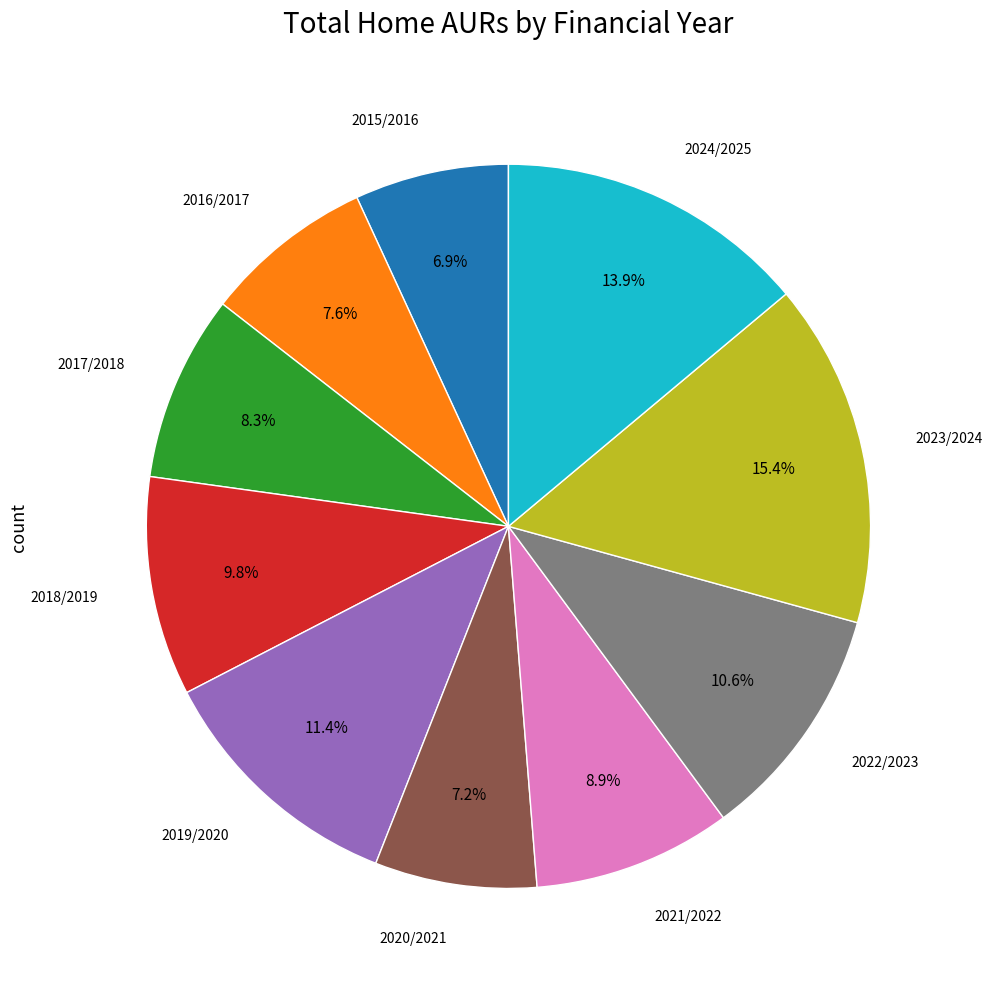

Is there any slice that represents more than half of the pie?

No